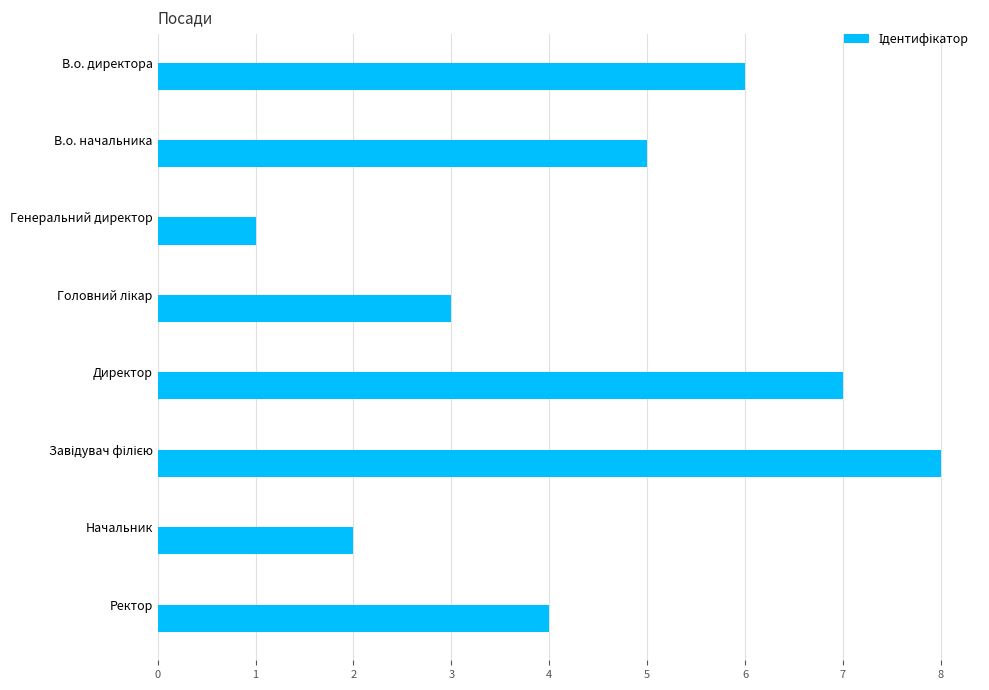

What position from the top is Начальник?

7